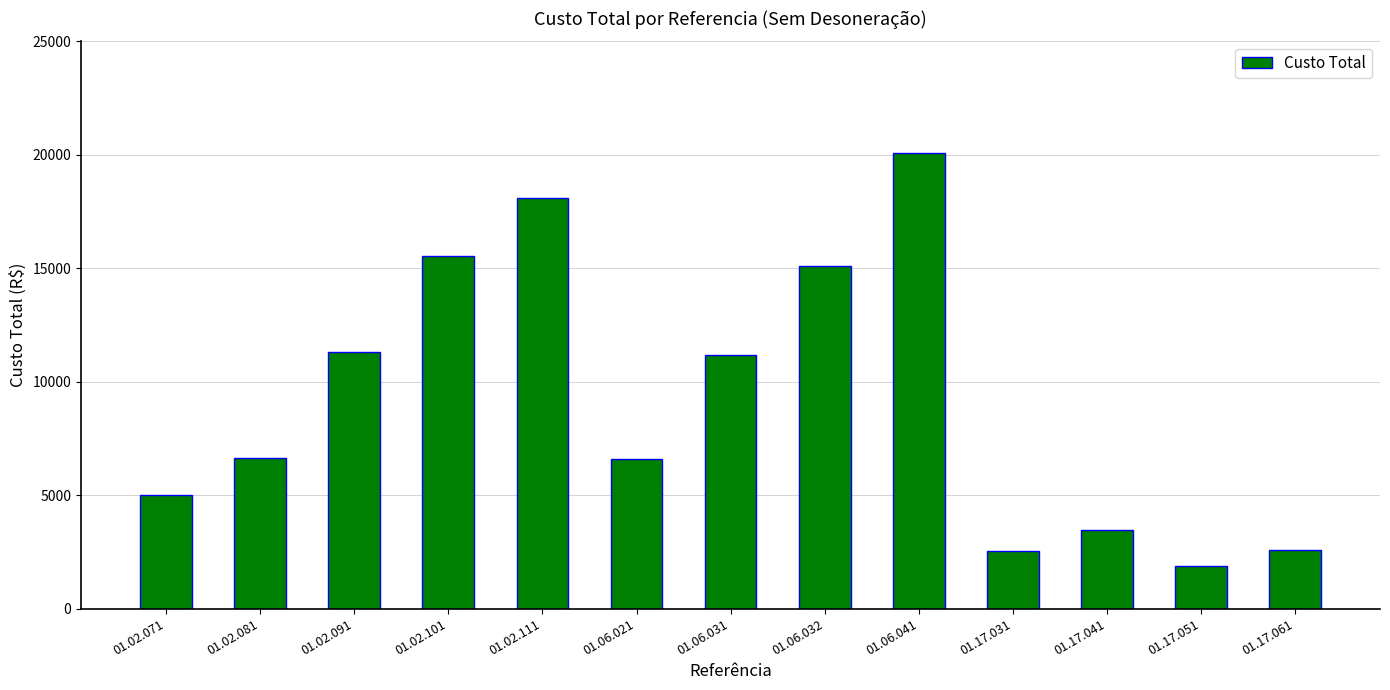

At which label does the data first exceed 6629?

01.02.081